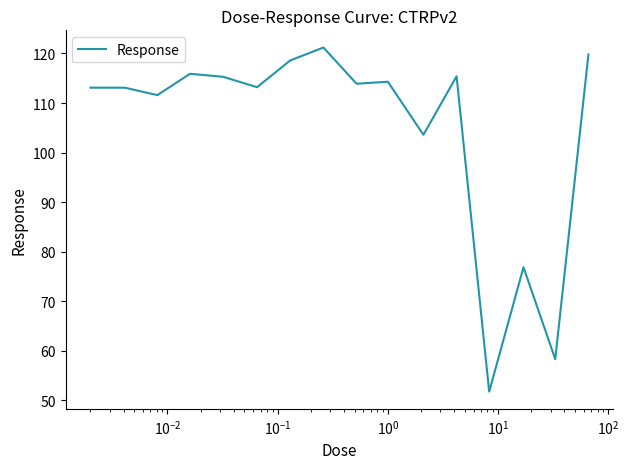

What is the smallest value displayed?

51.8